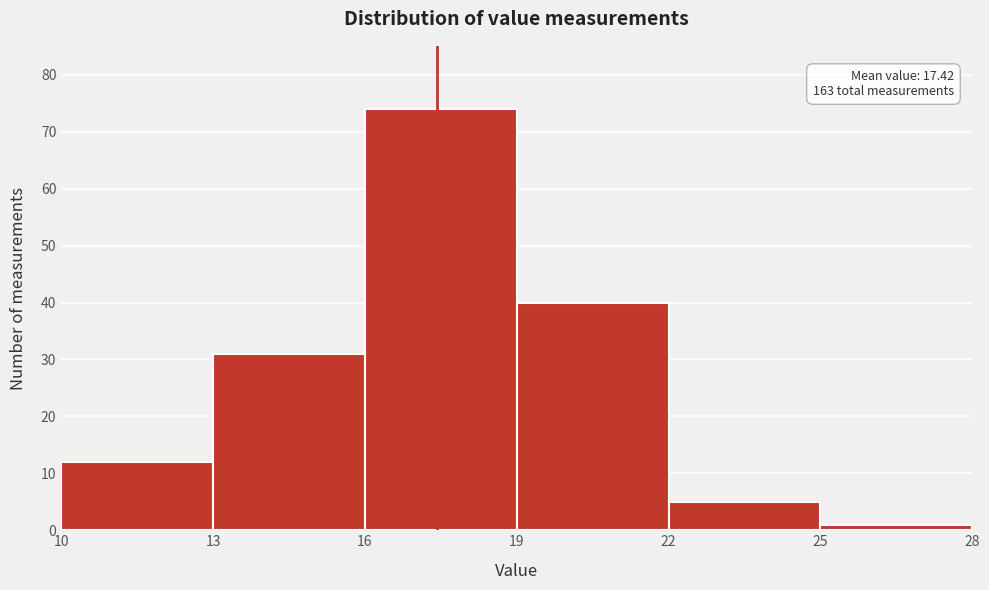

Which range on the x-axis has the tallest bar?

16 to 19